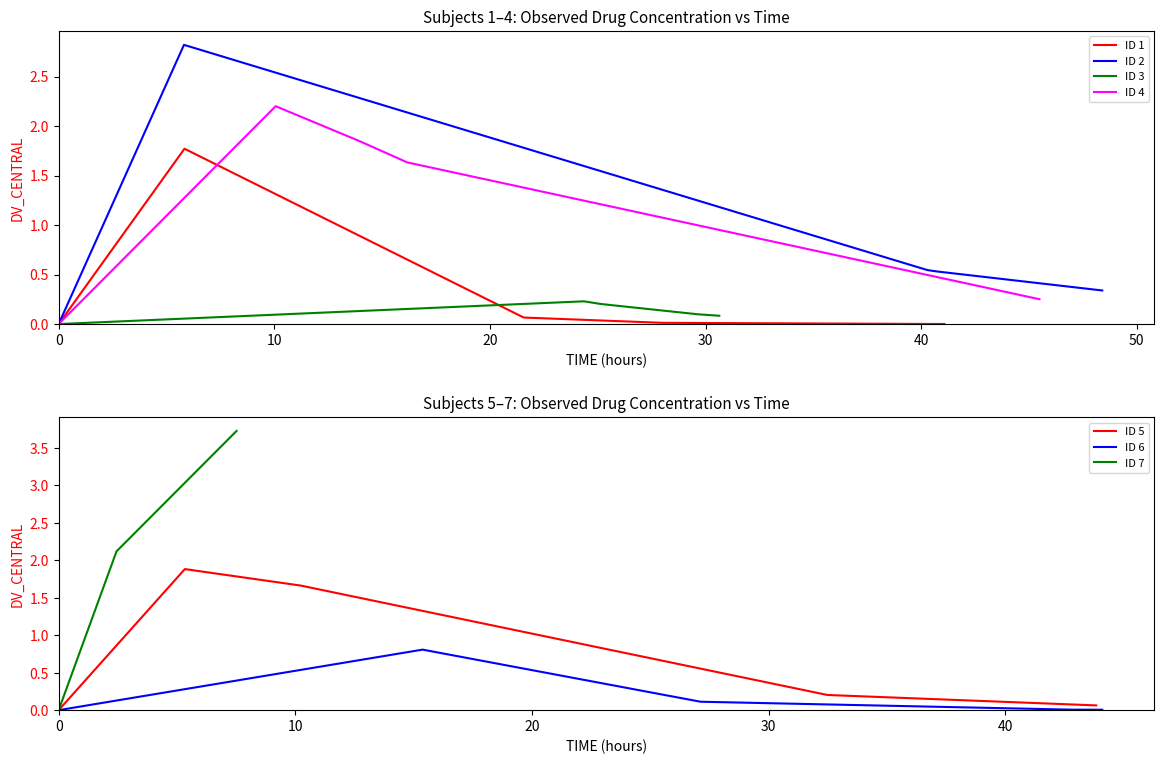

Which series changed the most between 10 and 30?

ID 2